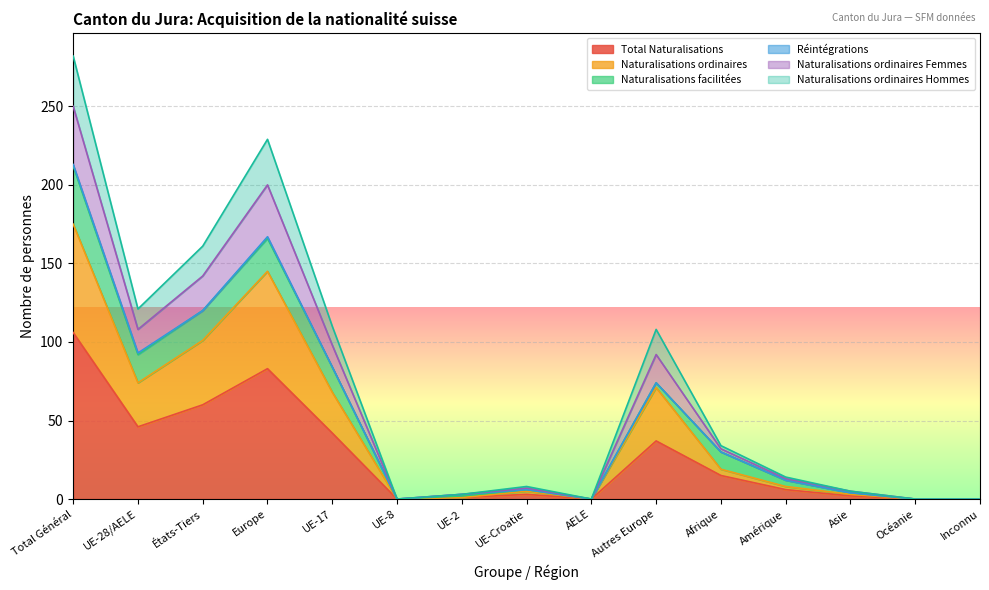

What is the highest value of the Total Naturalisations series?

106